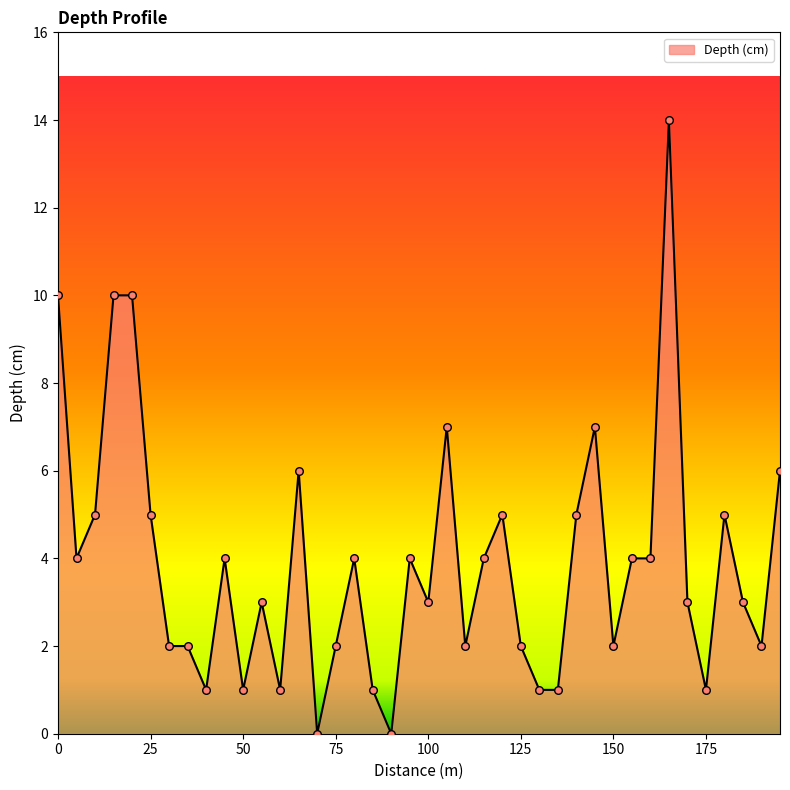

What is the greatest value displayed?

14